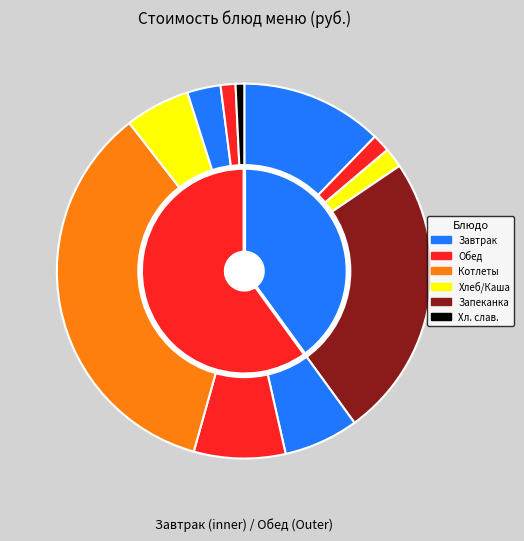

Is Котлеты рубленые из птицы the majority of the pie?

No